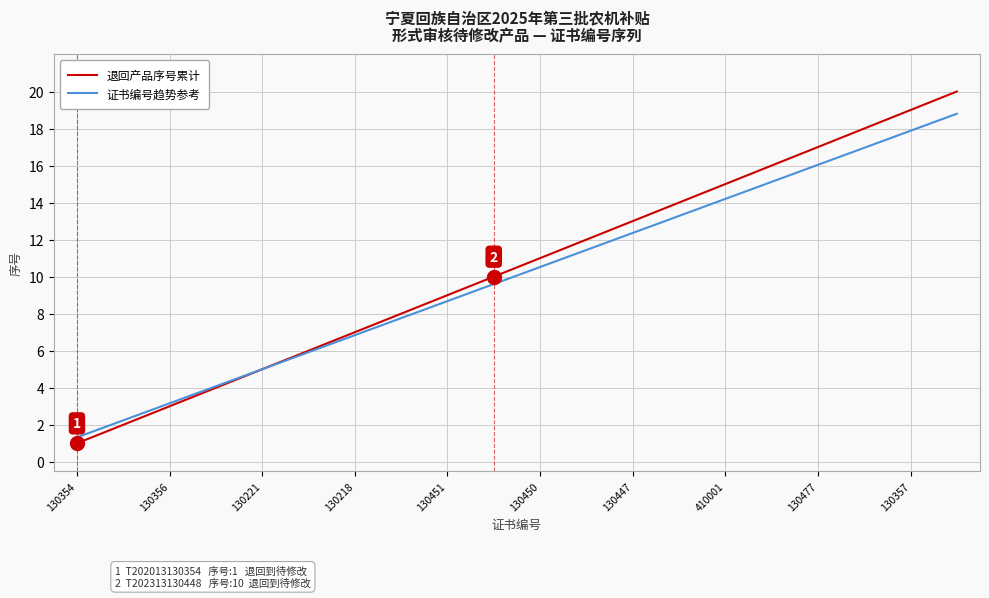

Rank the series by their maximum value, from lowest to highest.

证书编号趋势参考, 退回产品序号累计